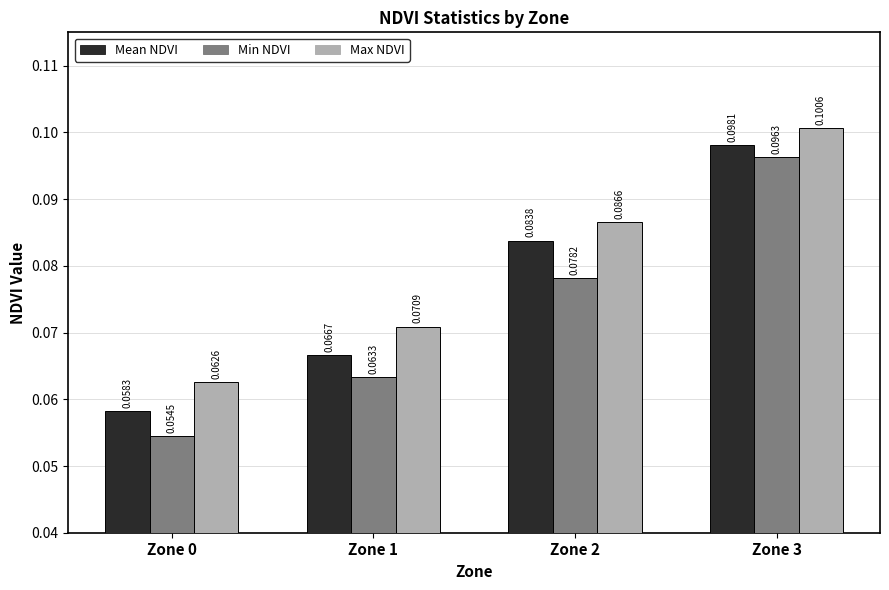

Which series has the widest spread of values?

Min NDVI